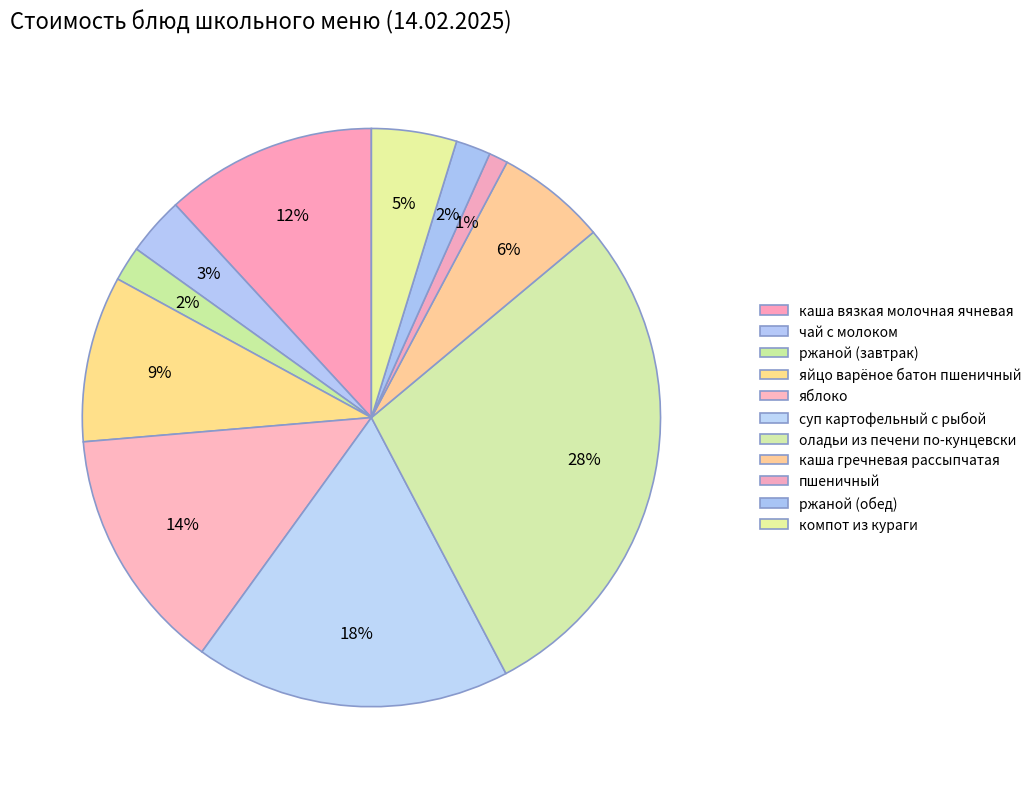

Count the number of slices in the pie.

11